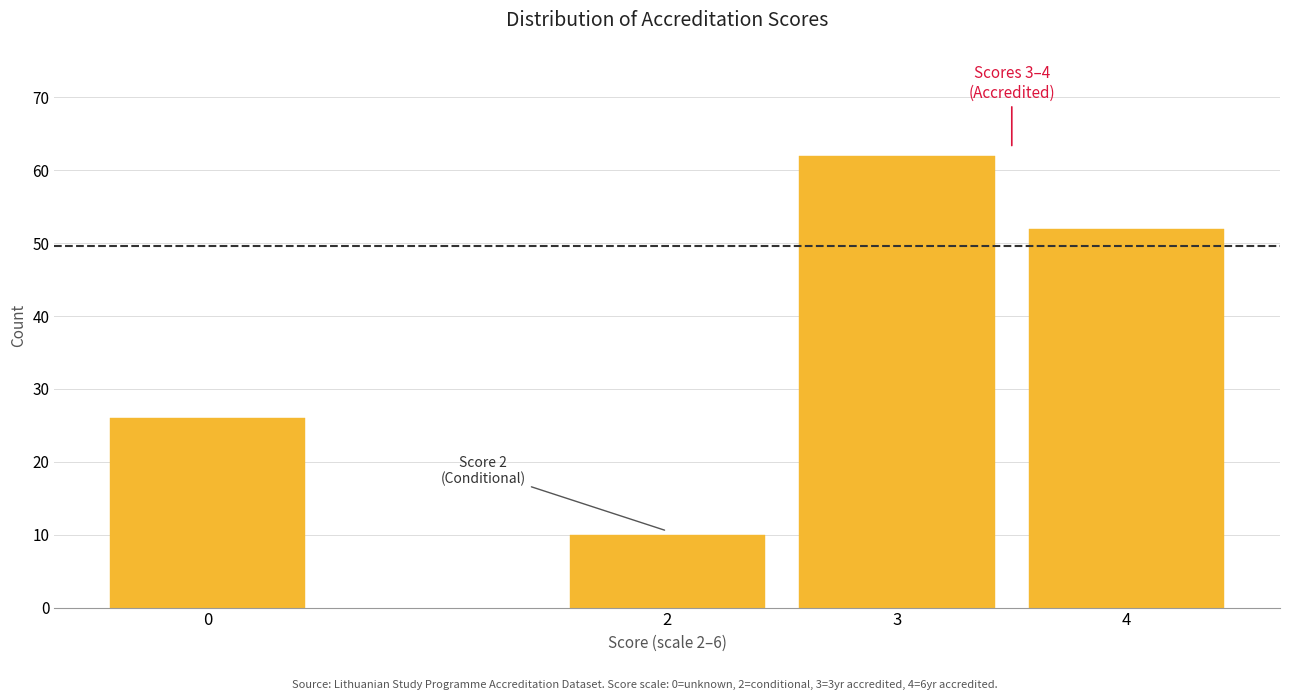

Reading right to left, transcribe all the data shown in this chart.

52	62	10	26